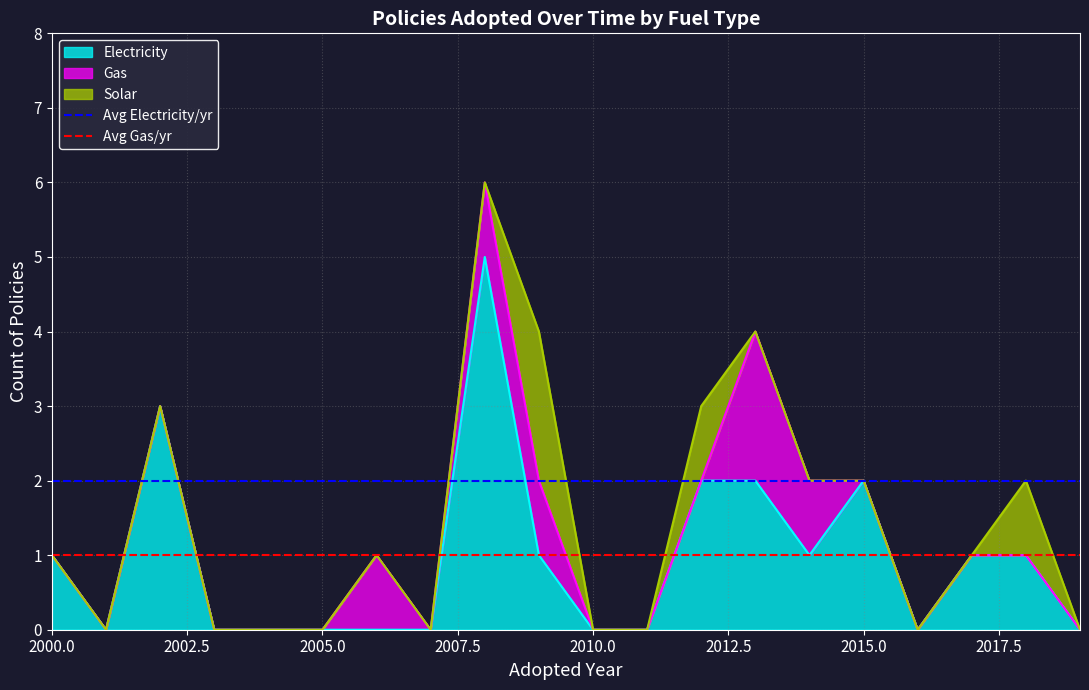

What is the highest value of the Electricity series?

5